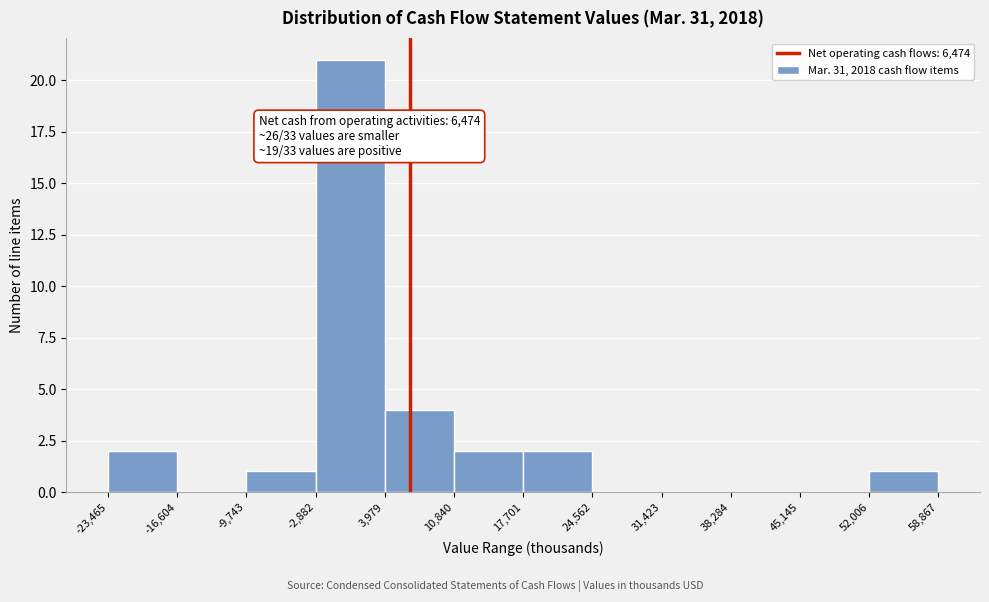

Which range on the x-axis has the tallest bar?

-2,882 to 3,979